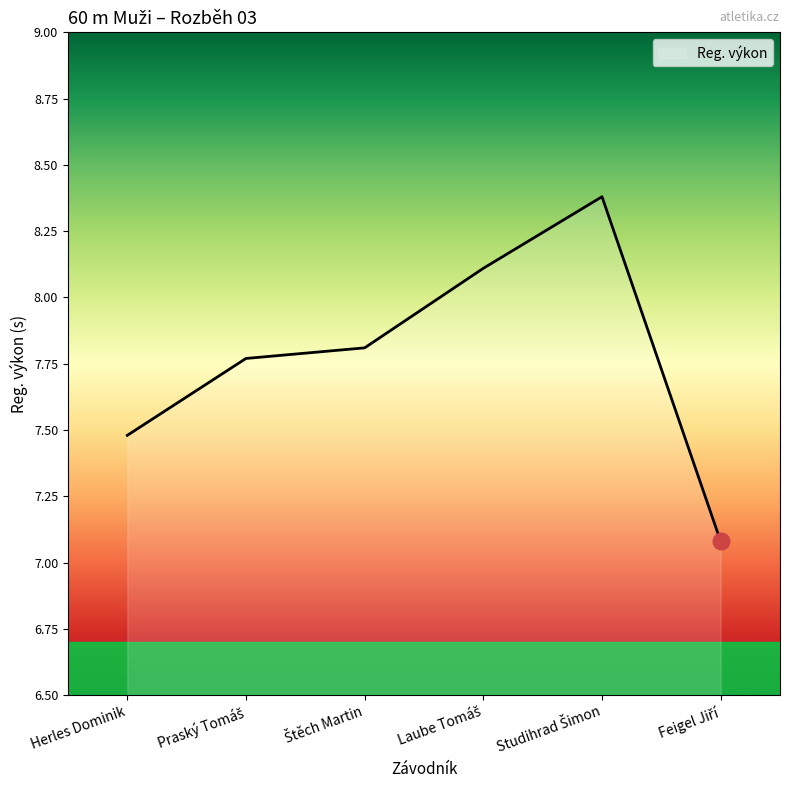

What is the smallest value displayed?

7.1